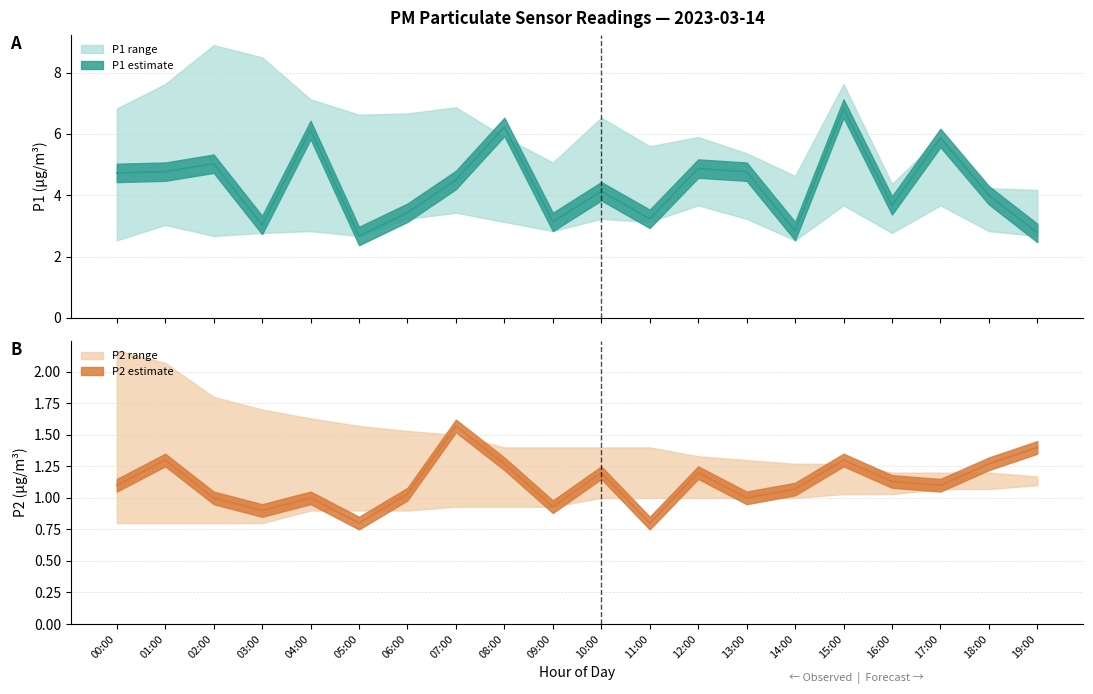

List the labels in order of P2 value, smallest first.

05:00, 11:00, 03:00, 09:00, 02:00, 04:00, 13:00, 06:00, 14:00, 00:00, 17:00, 16:00, 10:00, 12:00, 08:00, 18:00, 01:00, 15:00, 19:00, 07:00